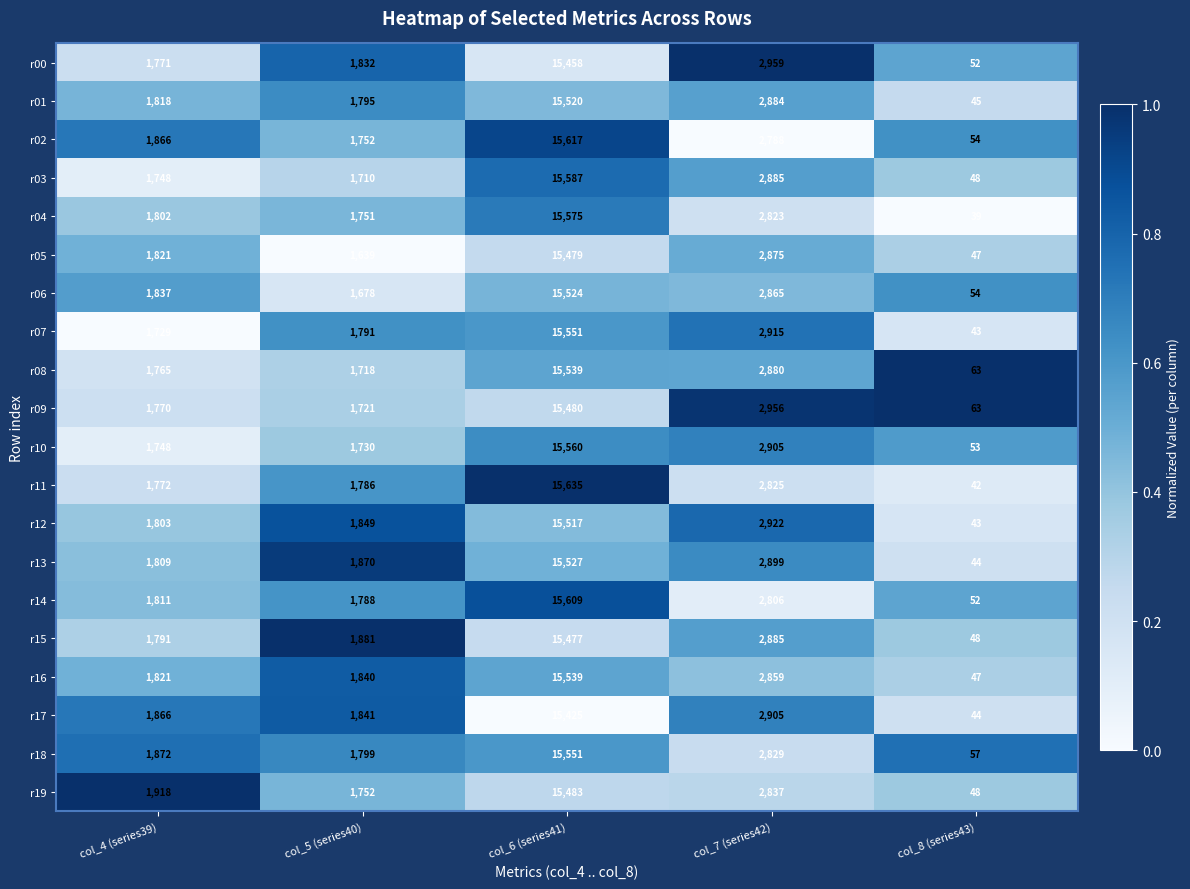

What is the total value across all series at col_8 (series43)?

986